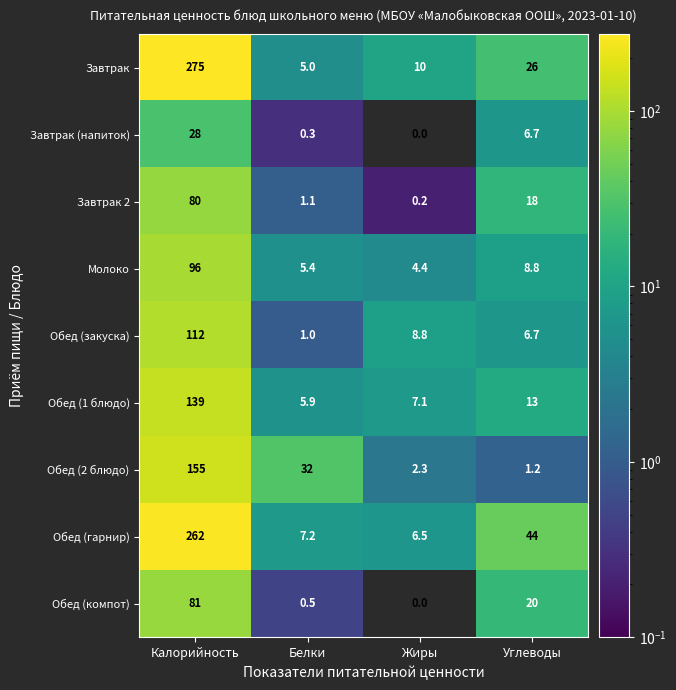

What is the difference between the Обед (гарнир) values at Углеводы and Калорийность?

218.0